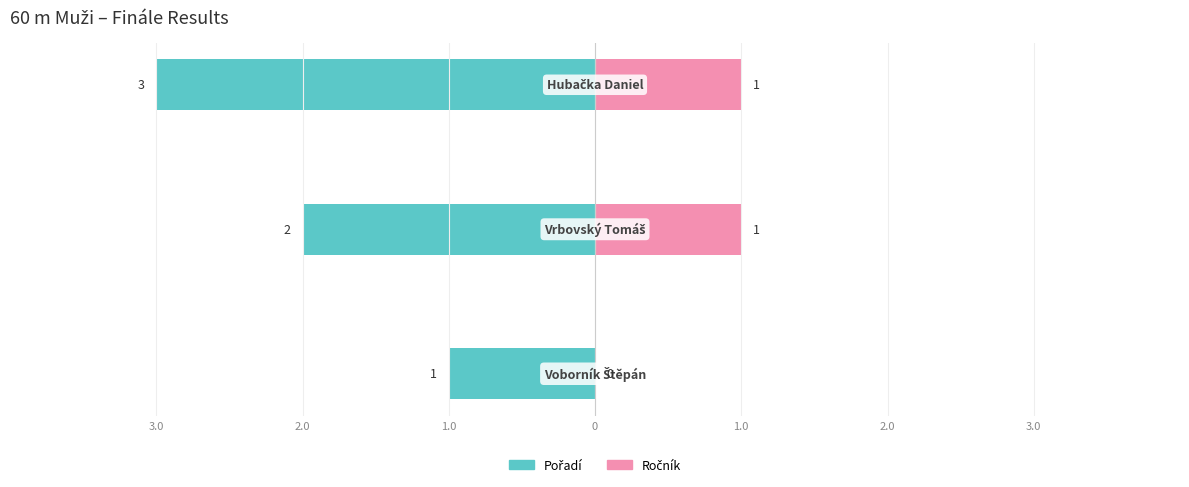

At 3.0, list the series in order from smallest to largest.

Pořadí, Ročník